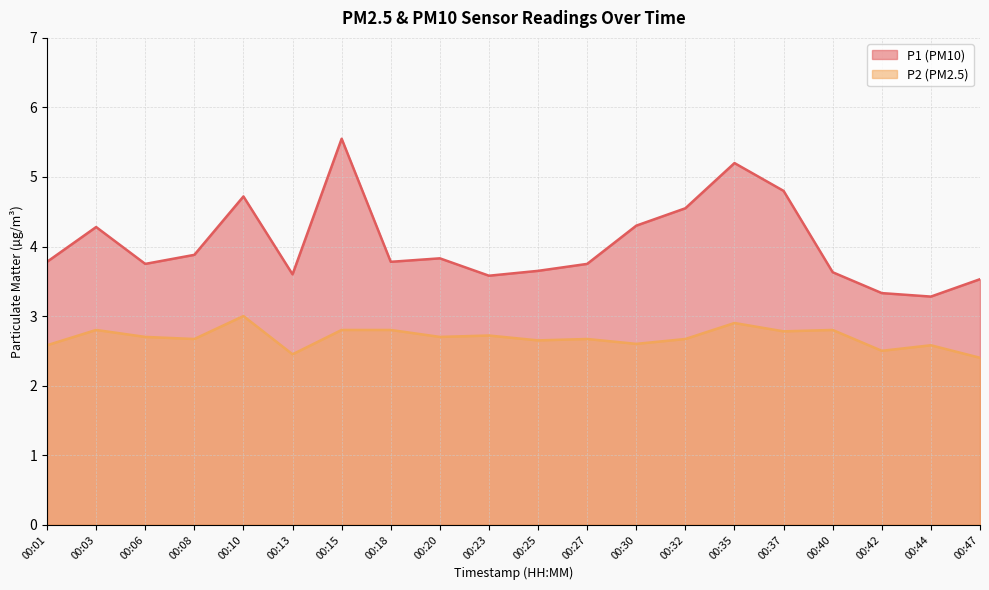

What are all the series names shown in the legend?

P1 (PM10), P2 (PM2.5)